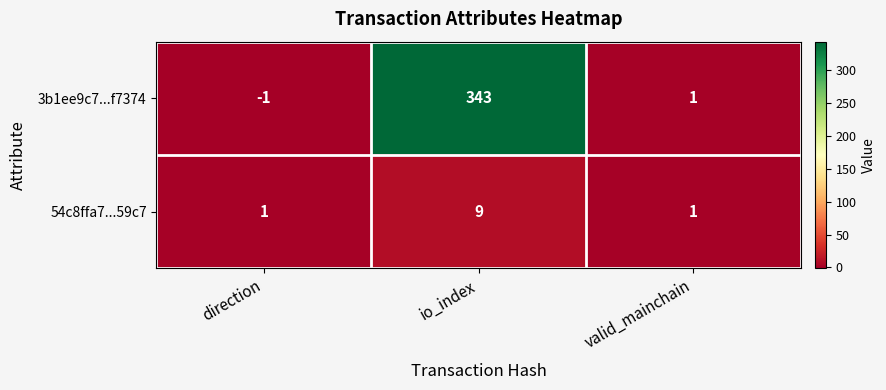

How many categories are shown in the chart?

3